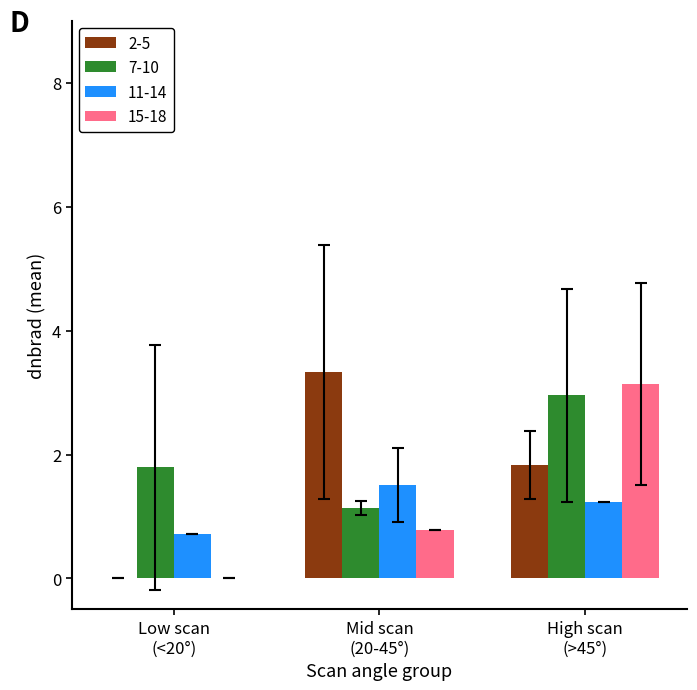

What is the sum of all 15-18 values?

3.9